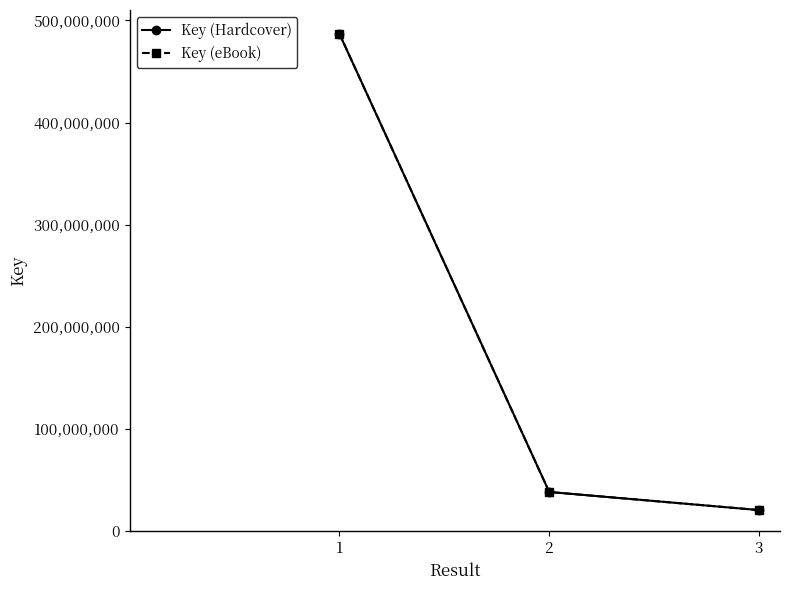

At which label does Key (Hardcover) first exceed 38062724?

1